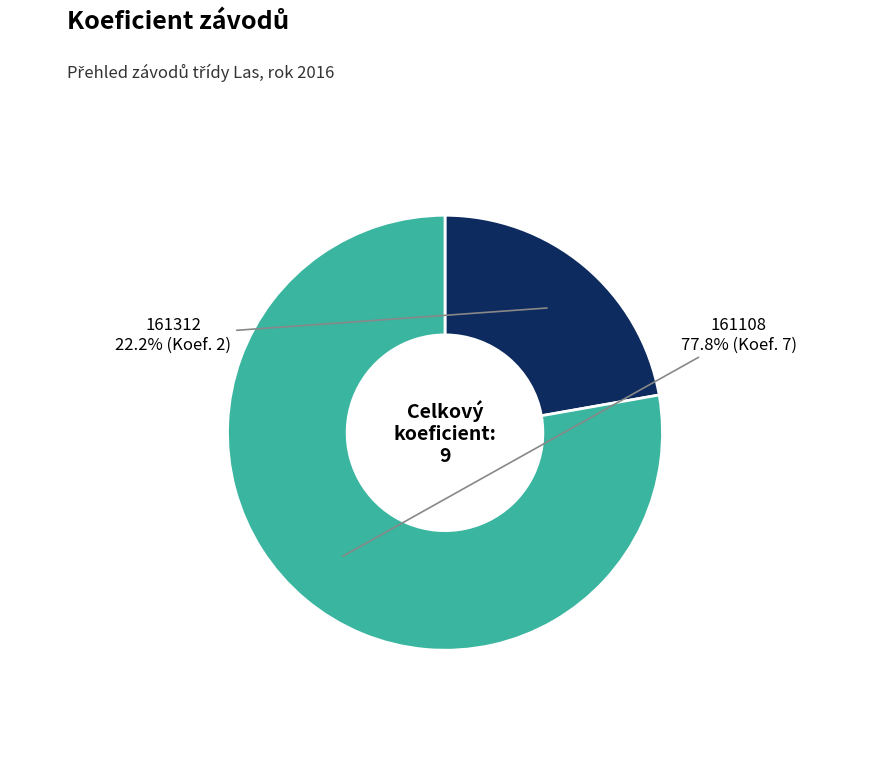

Is there any slice that represents more than half of the pie?

Yes